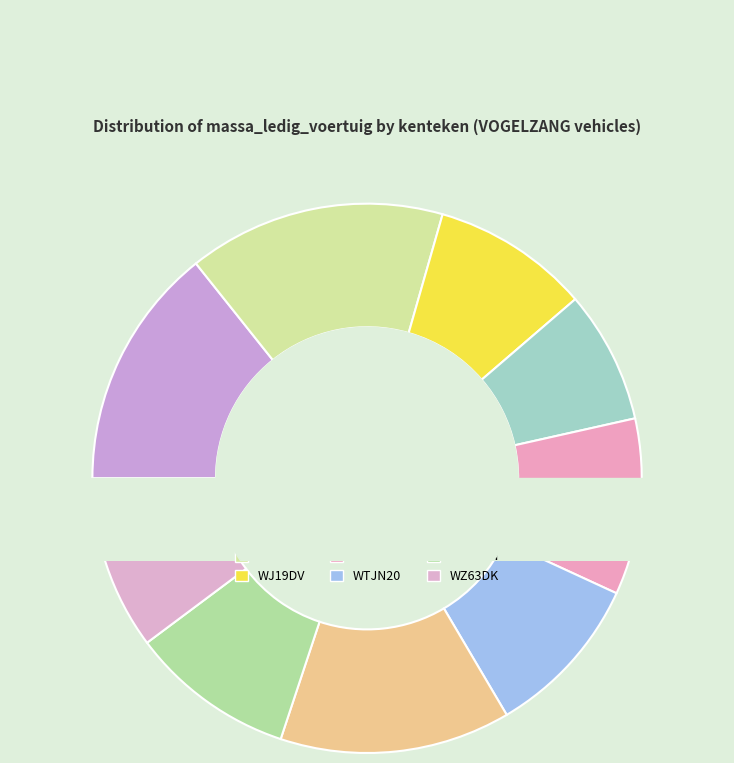

Do ON20GB and OD47HJ together represent more than half of the pie?

No